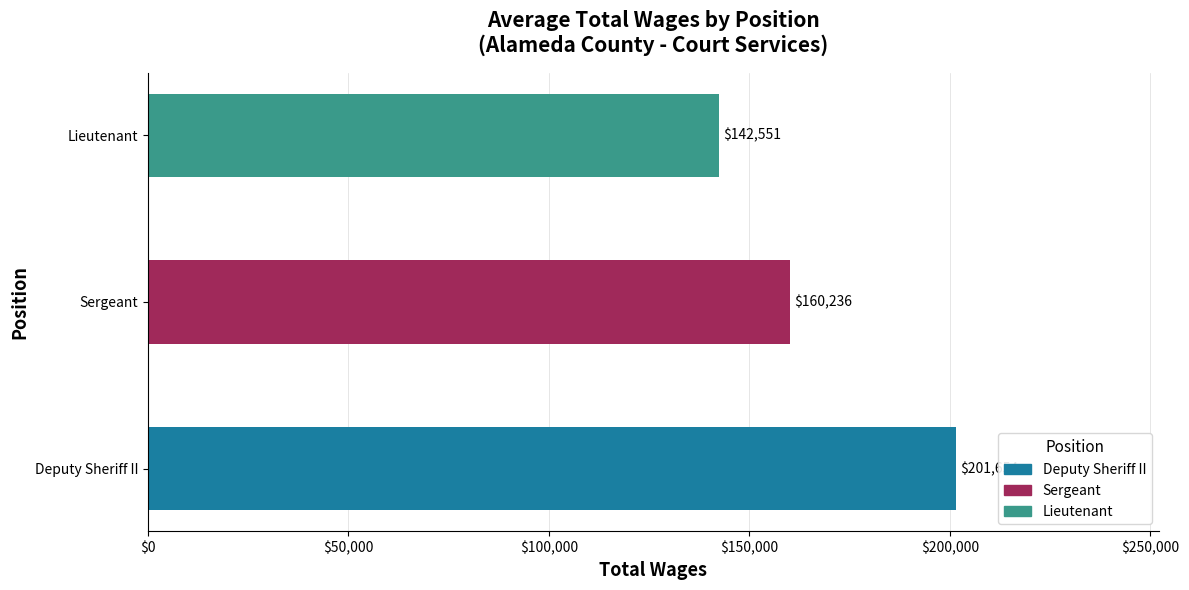

Rank the series by their maximum value, from lowest to highest.

Lieutenant, Sergeant, Deputy Sheriff II